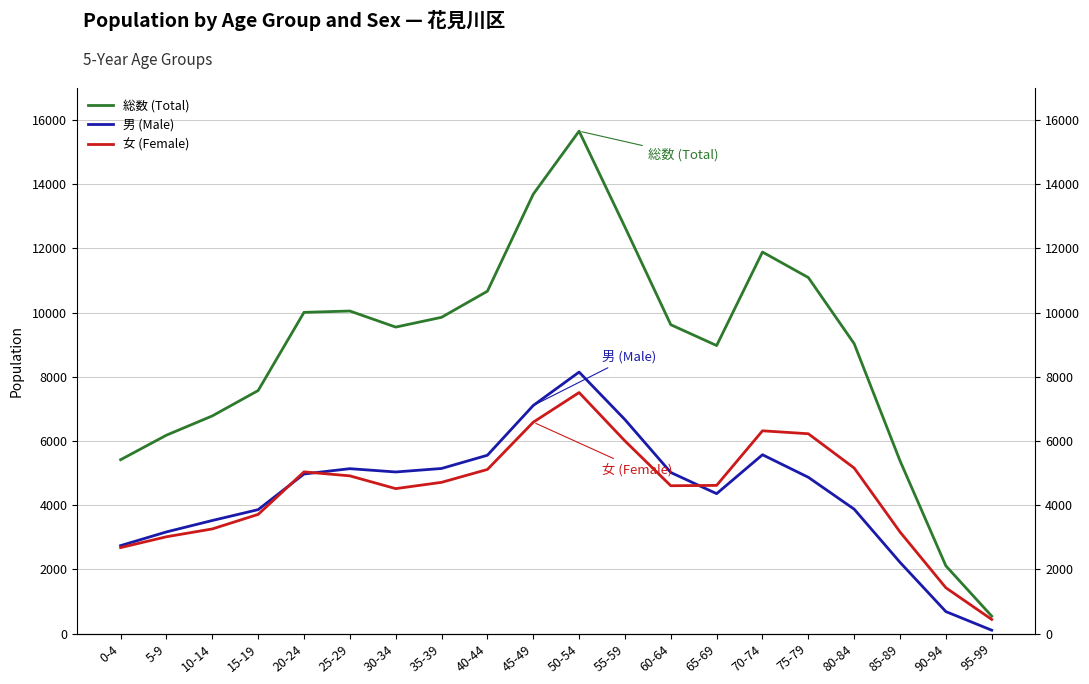

What is the sum of all 女 (Female) values?

88994